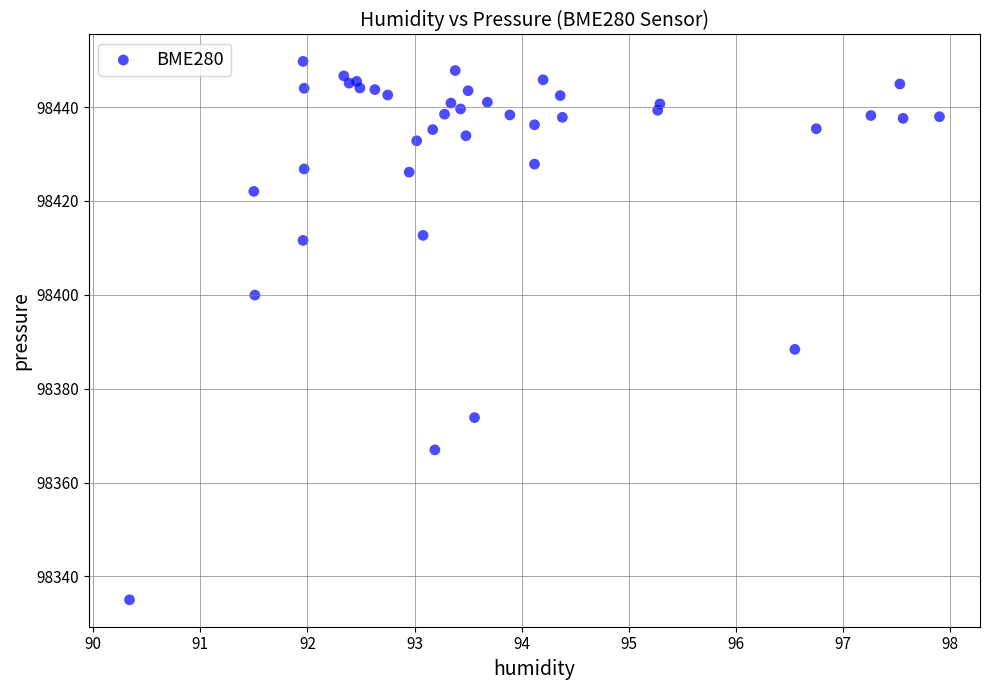

What Y value in the scatter plot is closest to 98392?

98388.4